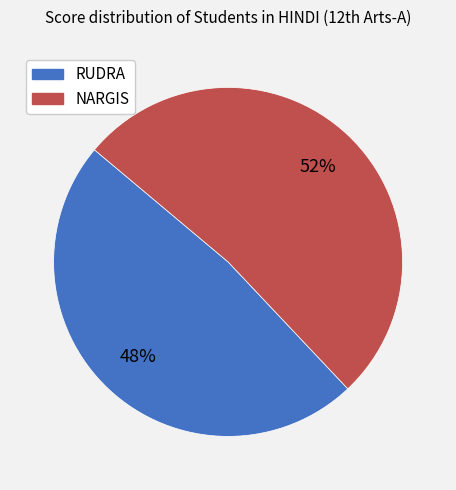

Which has a higher value, NARGIS or RUDRA?

NARGIS